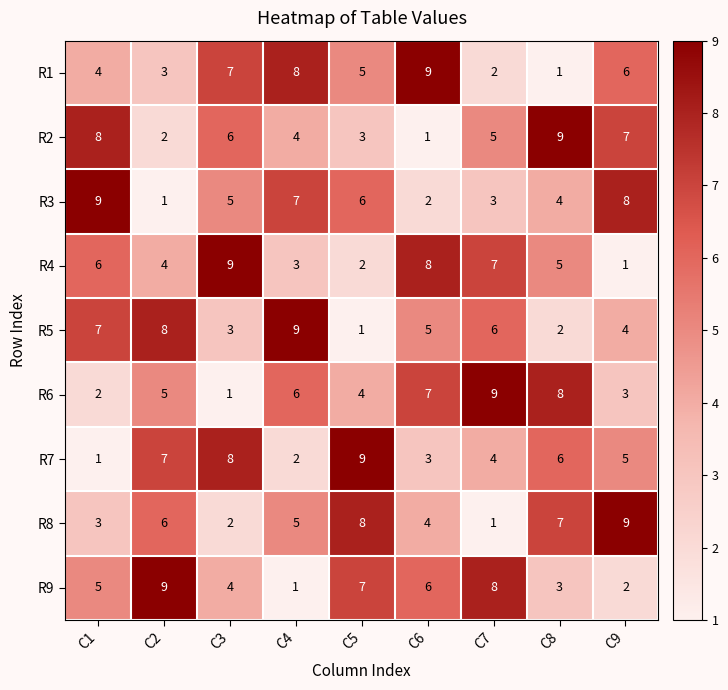

The R2 series shows 4 at C4. True or false?

True